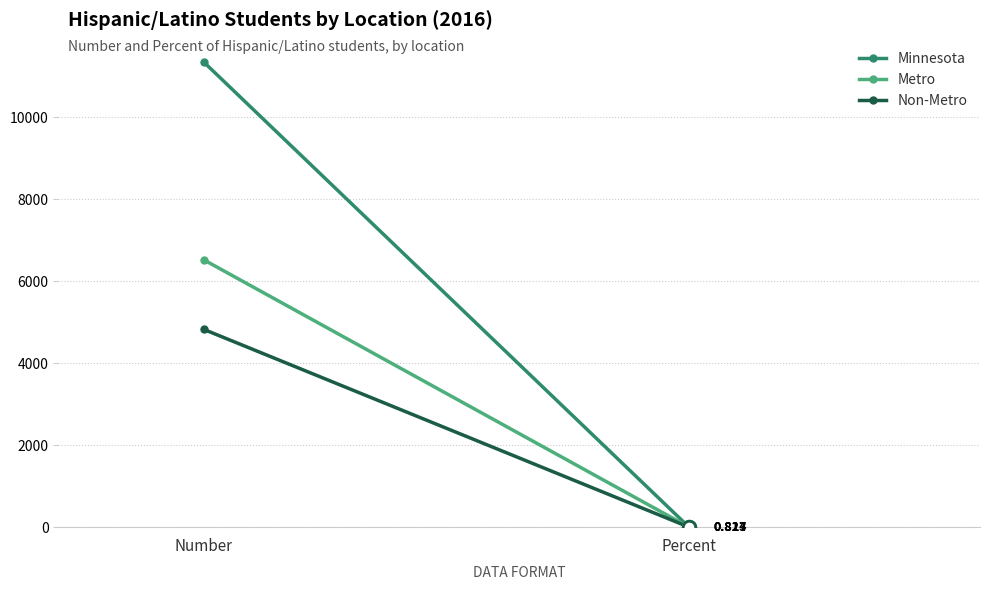

What position from the right is Number?

2